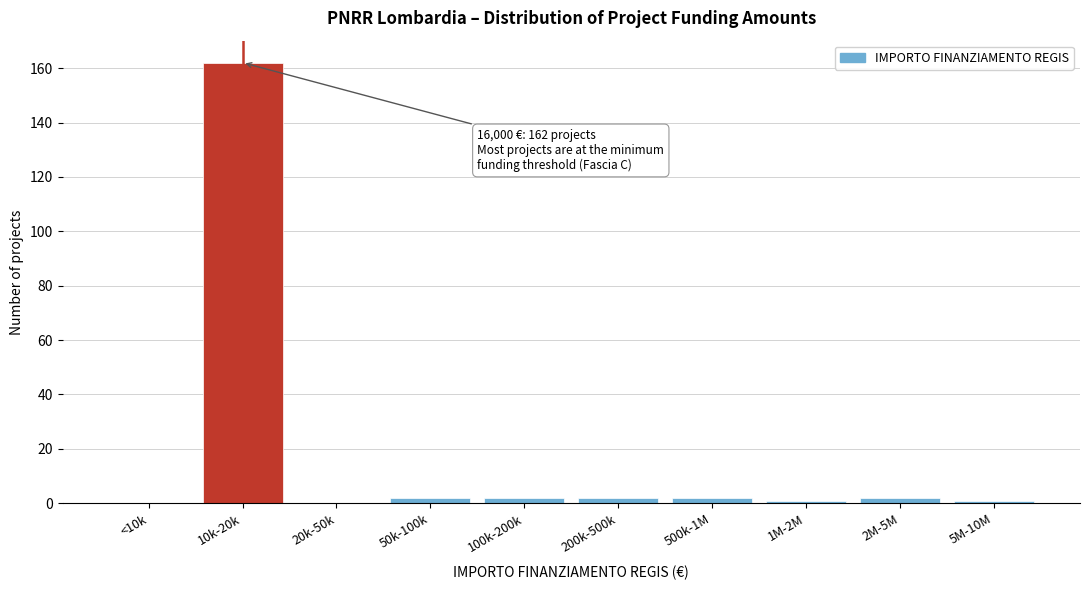

Reading left to right, list all the values displayed in this chart.

<10k=0	10k-20k=162	20k-50k=0	50k-100k=2	100k-200k=2	200k-500k=2	500k-1M=2	1M-2M=1	2M-5M=2	5M-10M=1